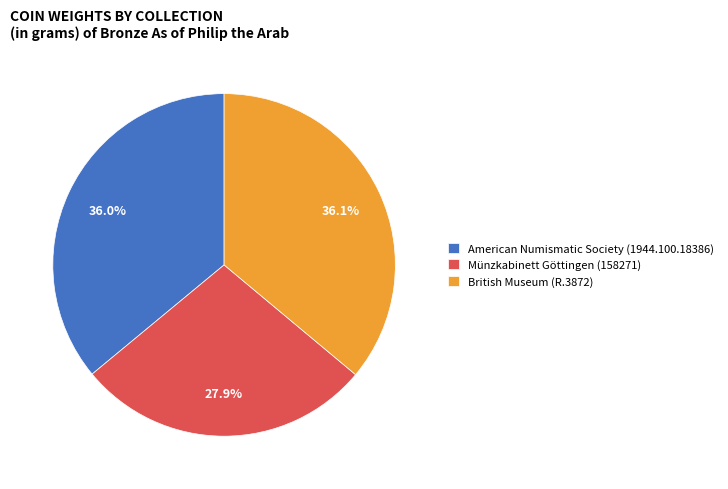

What percentage is the British Museum (R.3872) slice, to the nearest percent?

36%